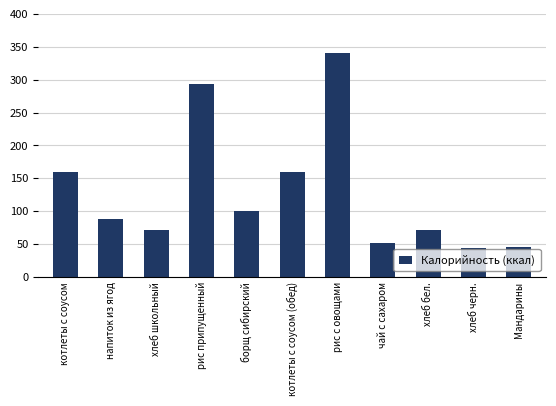

How many bars are there in total?

11